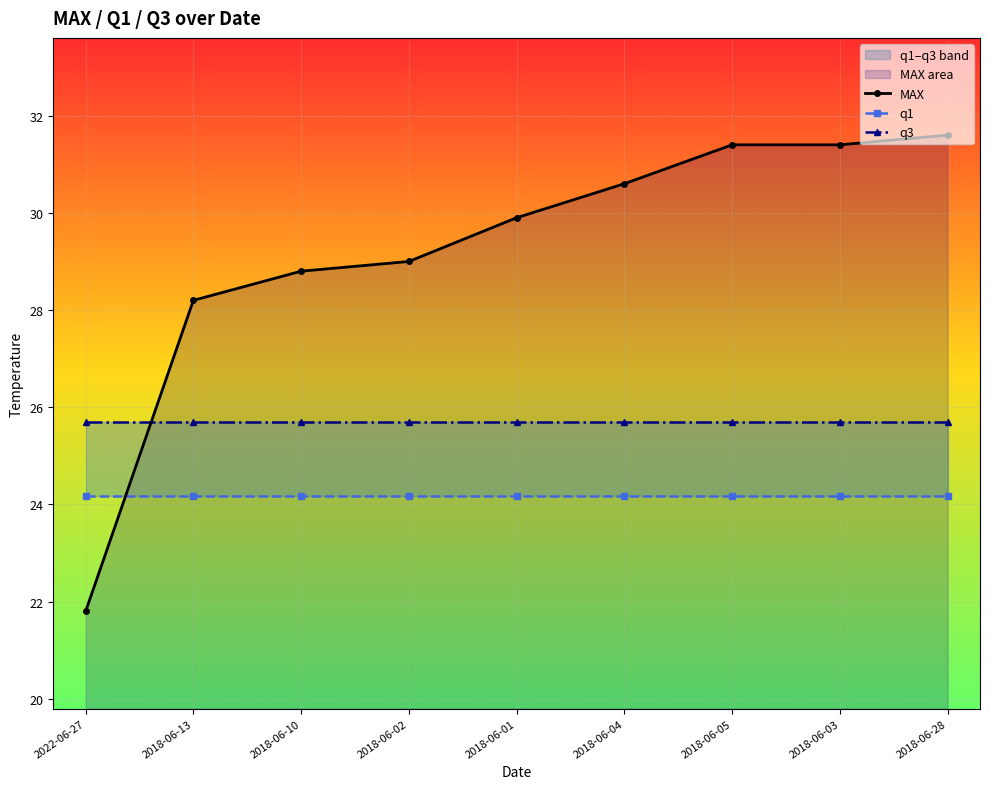

How many data points does each series have?

9